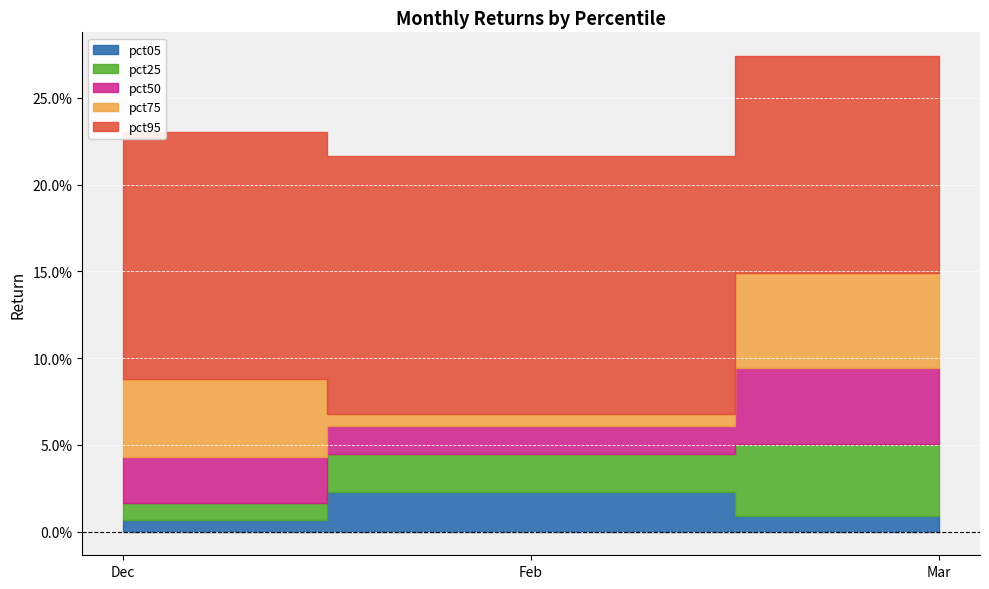

What position from the right is Mar?

1